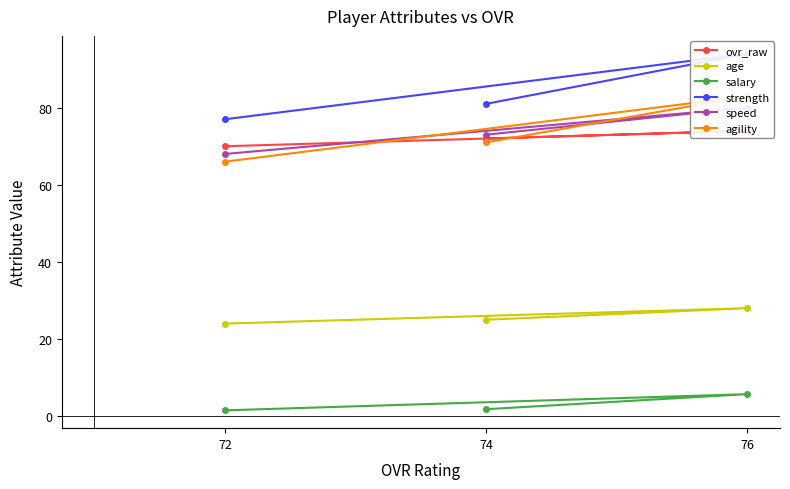

How many agility values are between 66 and 83?

3